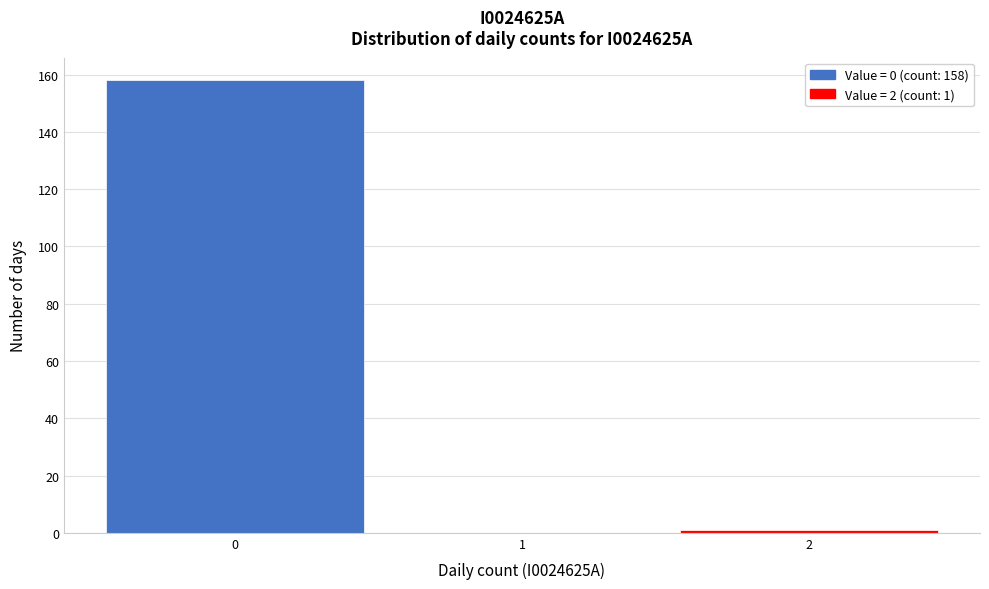

Over which range of the x-axis is the bar tallest?

-0.5 to 0.5